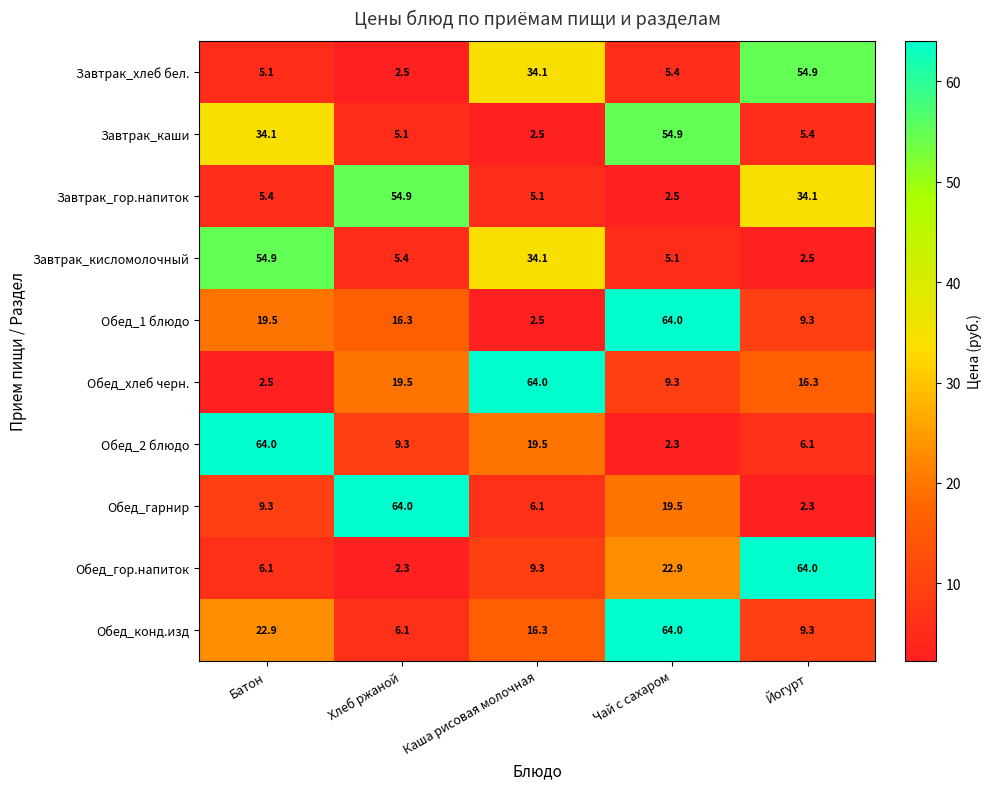

What is the difference between the highest and lowest values at Батон?

61.5